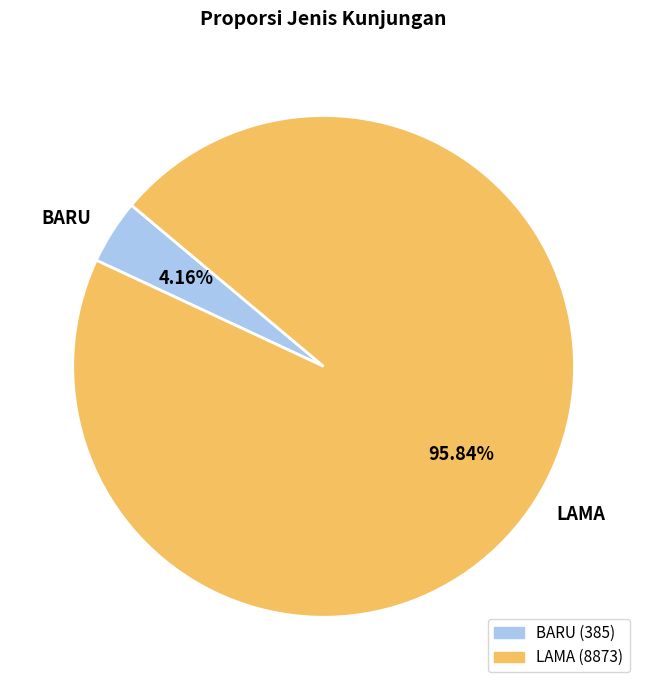

What is the ratio of the value at LAMA to the value at BARU?

23.0